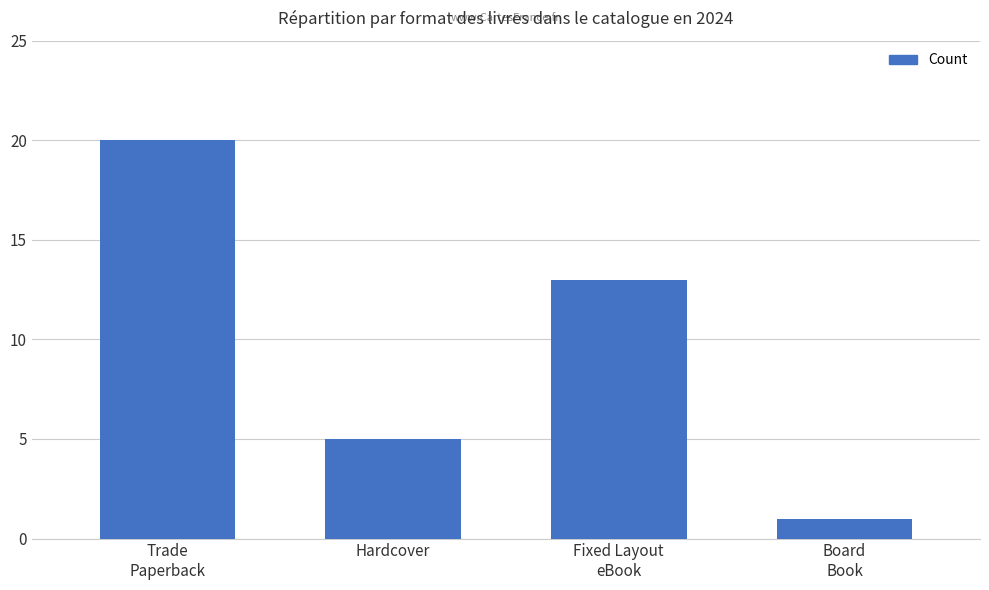

Approximately how many times larger is the value at Fixed Layout
eBook compared to Hardcover?

2.6